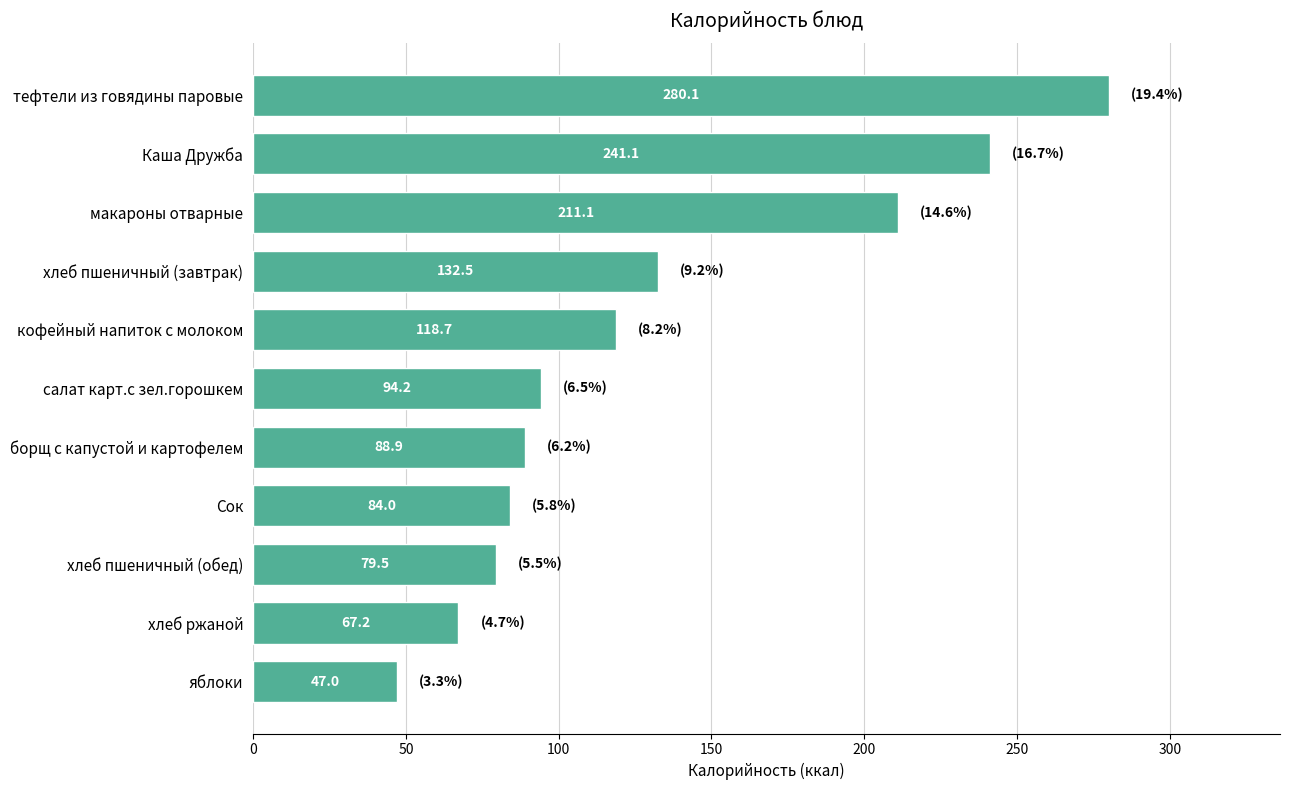

Does the chart contain stacked bars?

No